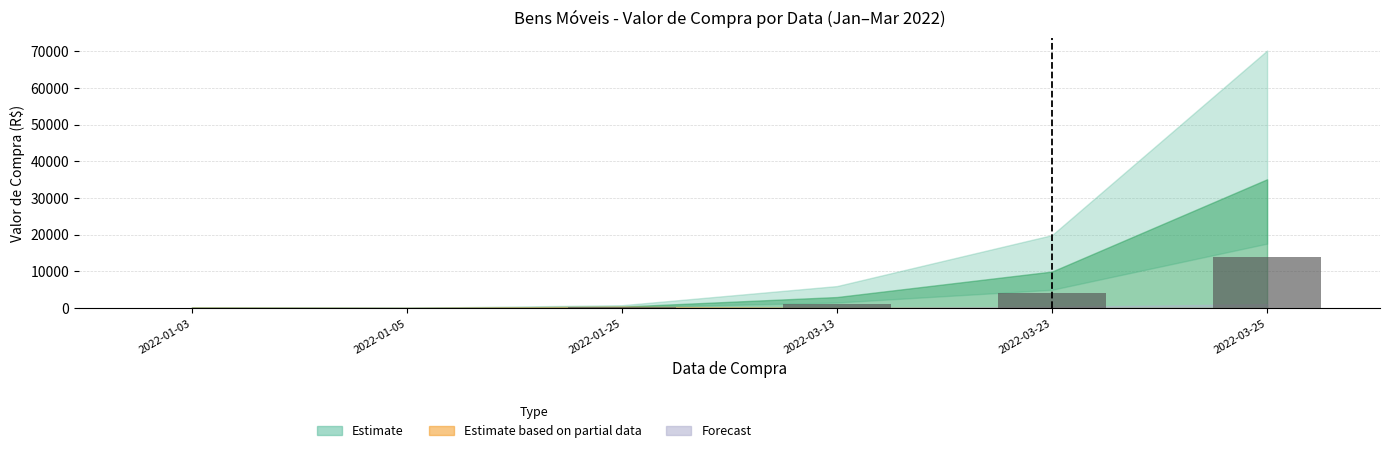

Which category has the highest value across all series?

2022-03-25